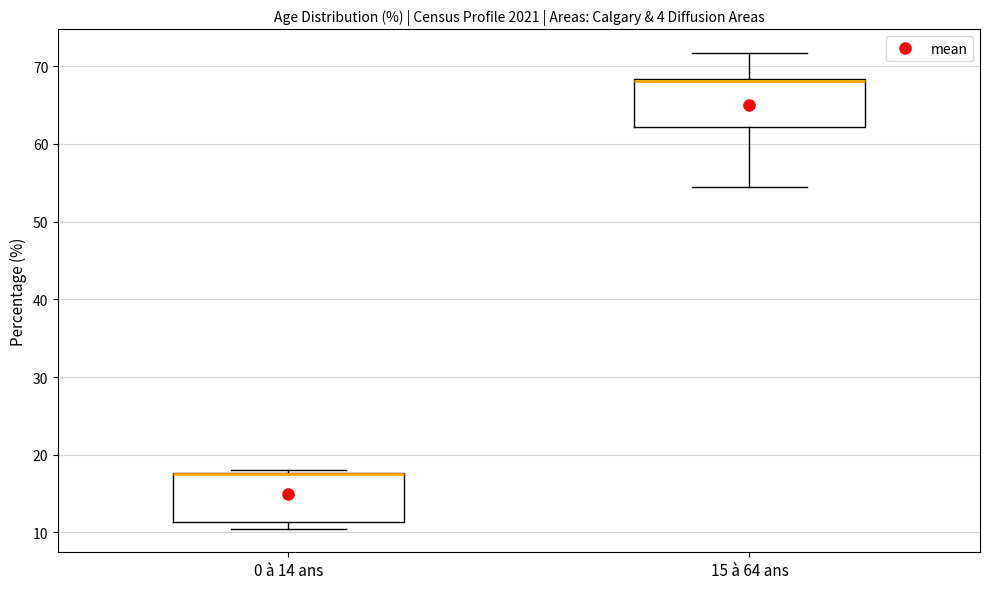

Where is the upper edge of the box for 15 à 64 ans on the y-axis? The values are not printed on the chart, so give them approximately, as read against the axis.

68